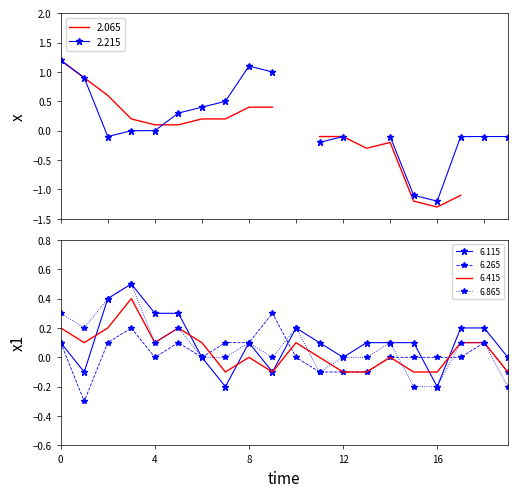

Which series ends up on top after the final intersection of 6.865 and 6.415?

6.415